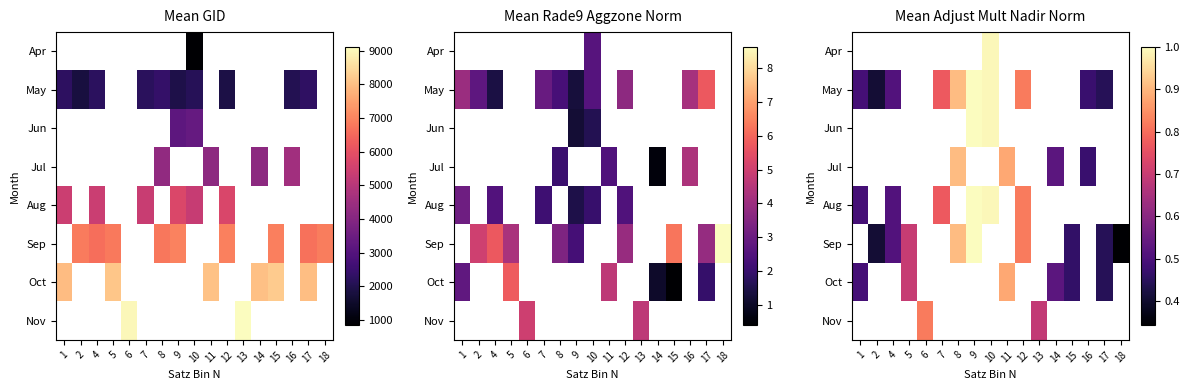

Is the value of May at 9 greater than the value of Aug at 1?

Yes